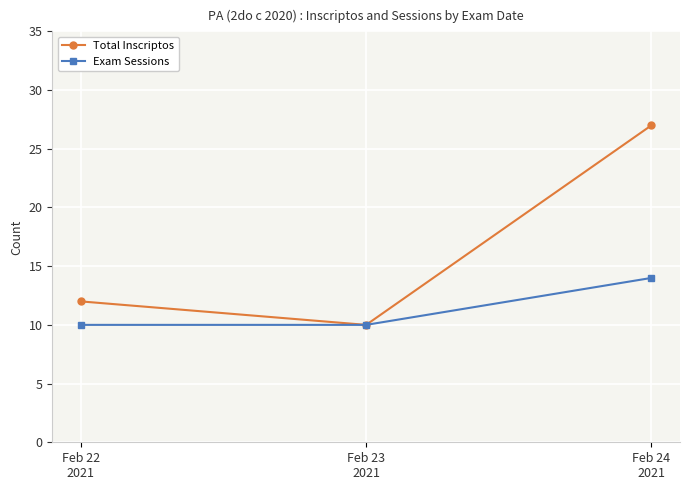

What is the label of the 3rd point from the right?

Feb 22
2021